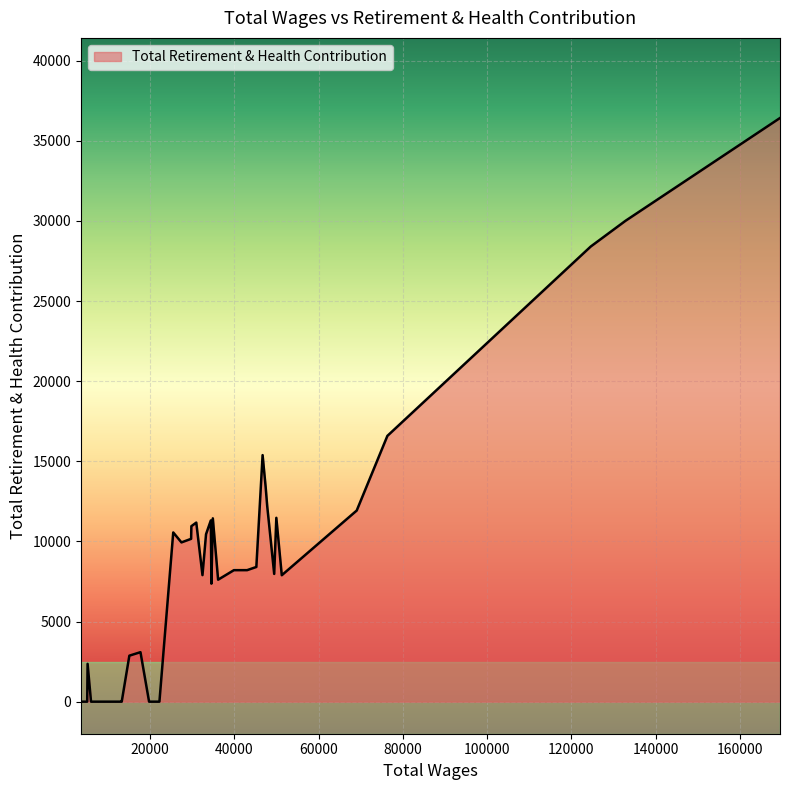

What is the greatest value displayed?

36422